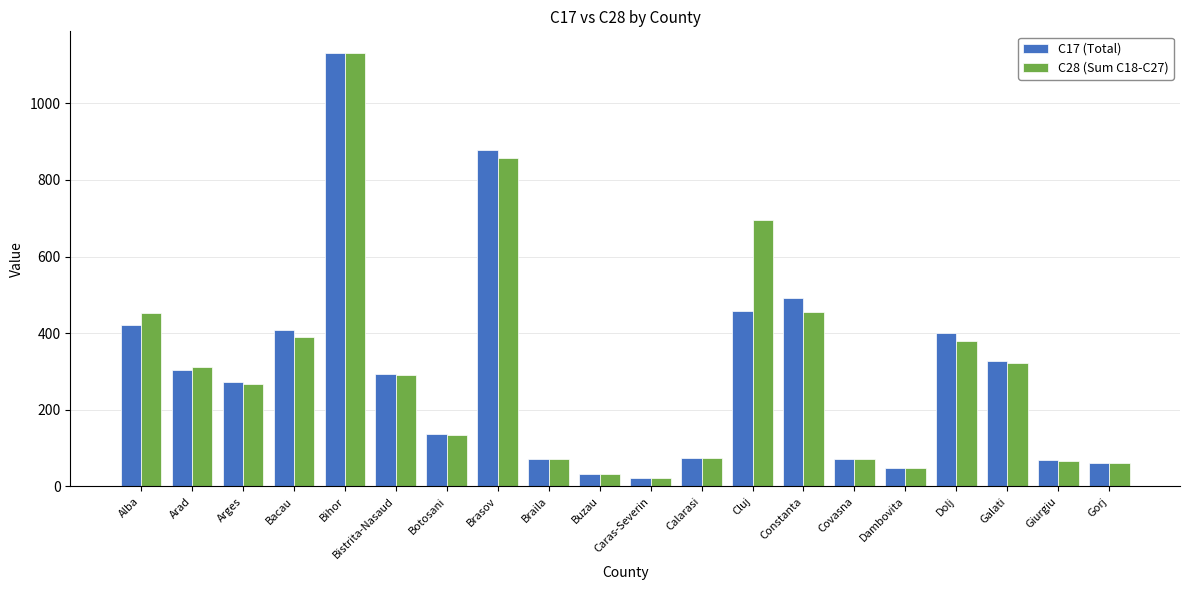

Which series changed the most between Bacau and Gorj?

C17 (Total)